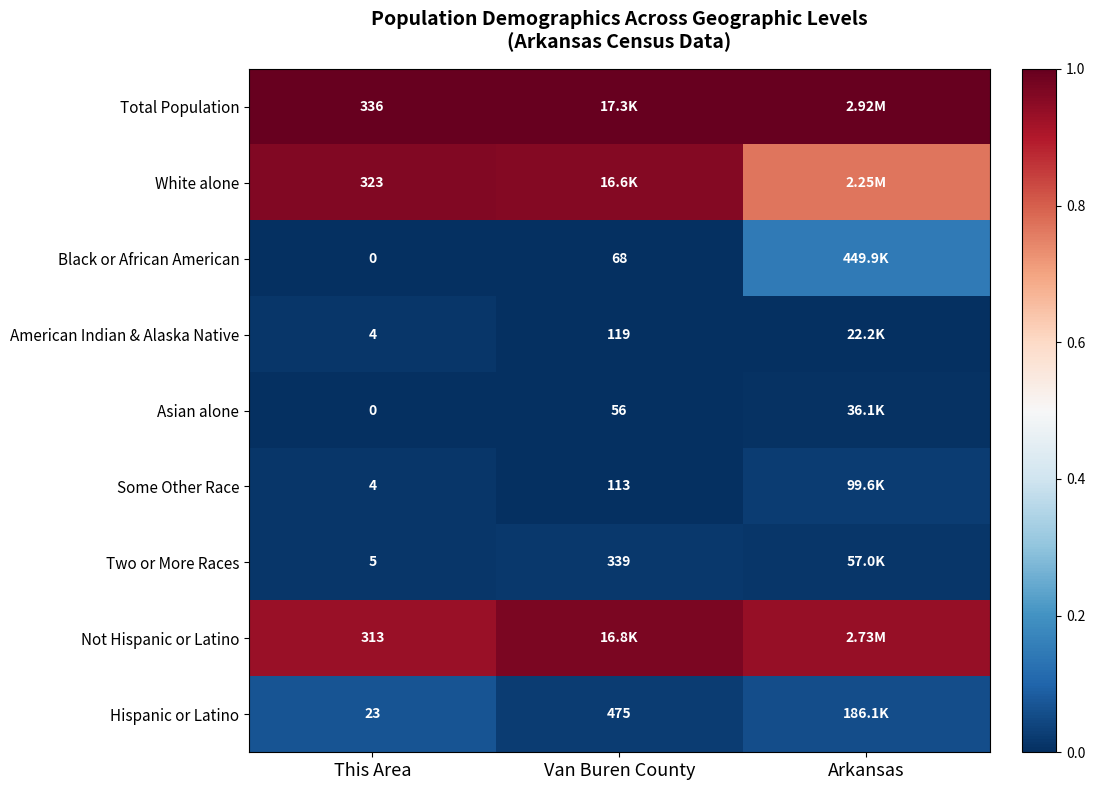

At how many categories does at least one series exceed 0?

3